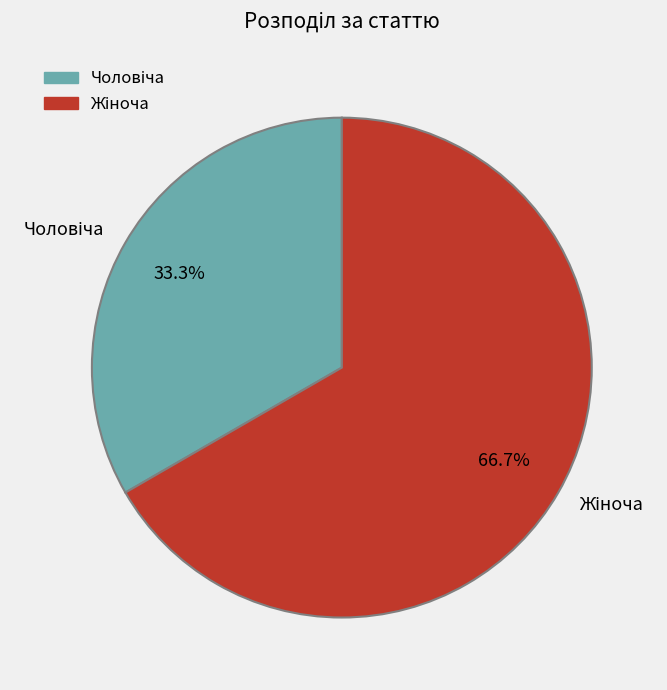

Does any single category account for the majority?

Yes